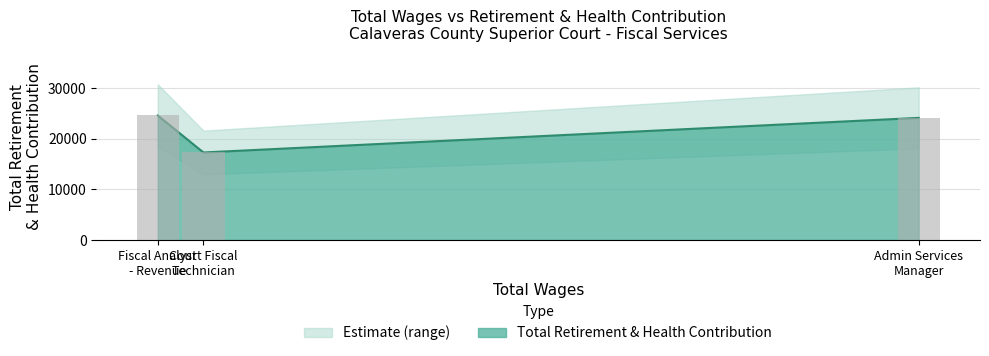

The chart shows a value of 11462 at Administrative Services Manager. True or false?

False